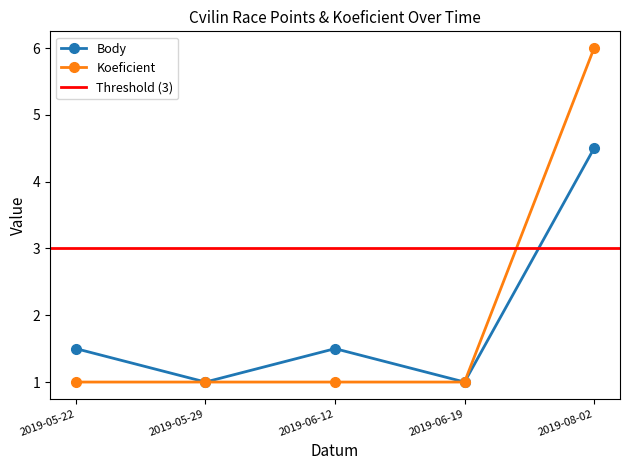

How many interior local peaks does the Body series have?

1